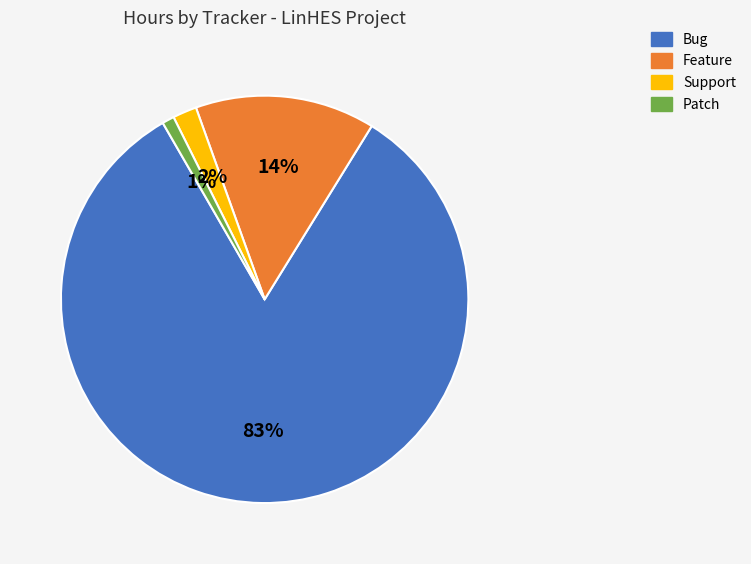

What is the smallest slice in the pie chart?

Patch